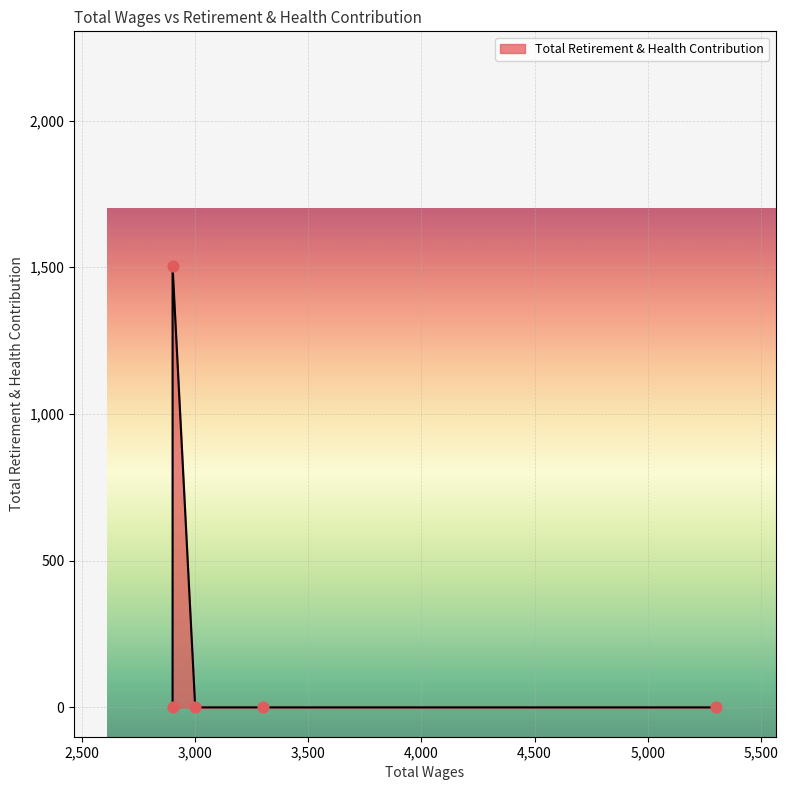

What is the change in value from 3300.0 to 2900.0?

+1503